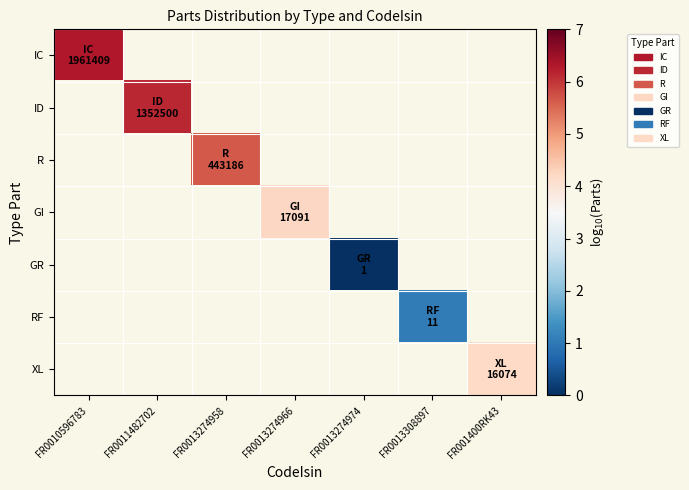

At which label does GR reach its minimum?

FR0010596783